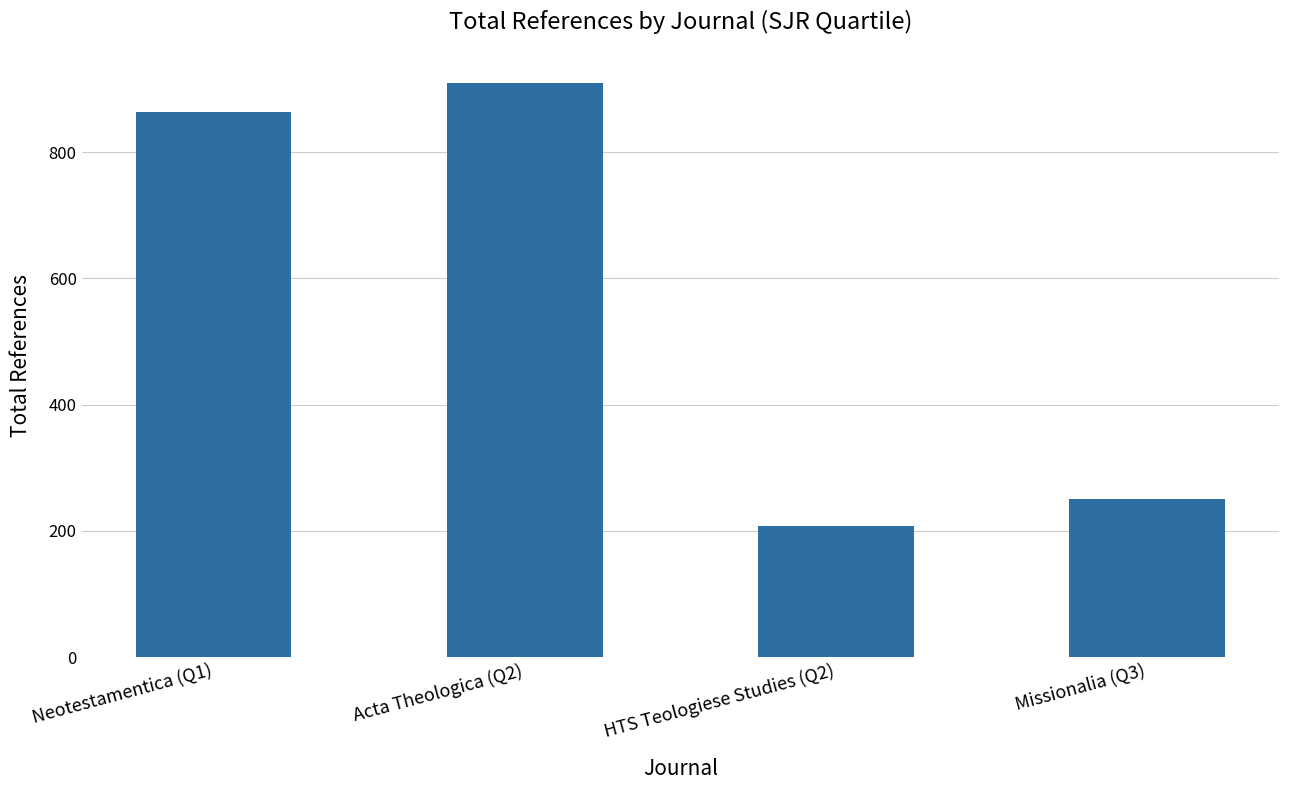

Reading left to right, extract all data points from this chart.

864	910	207	251